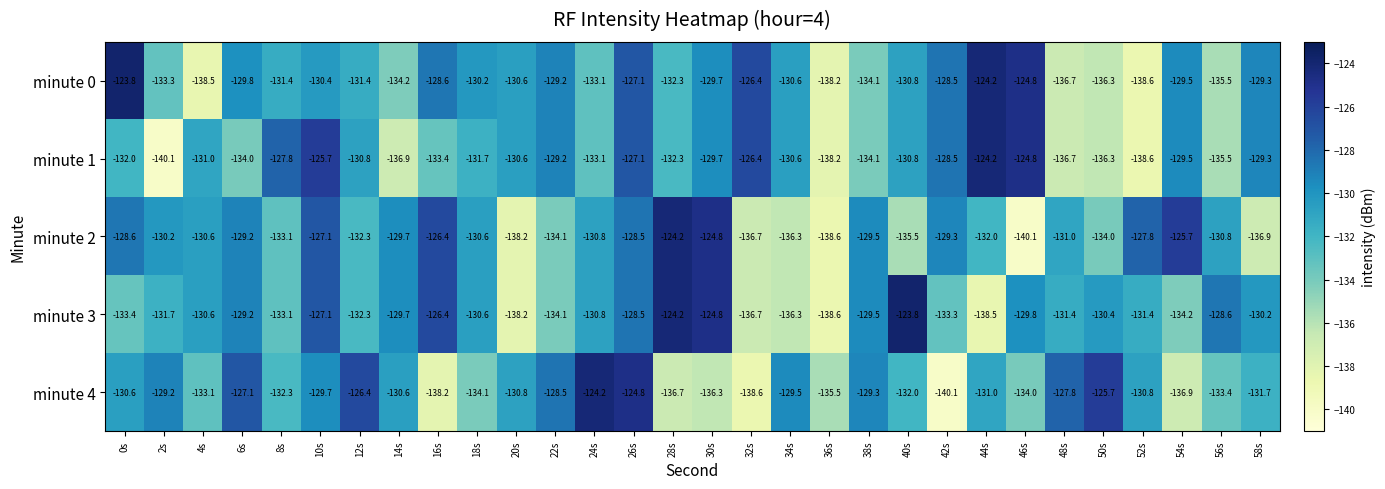

At which label is minute 1 closest to -132?

0s